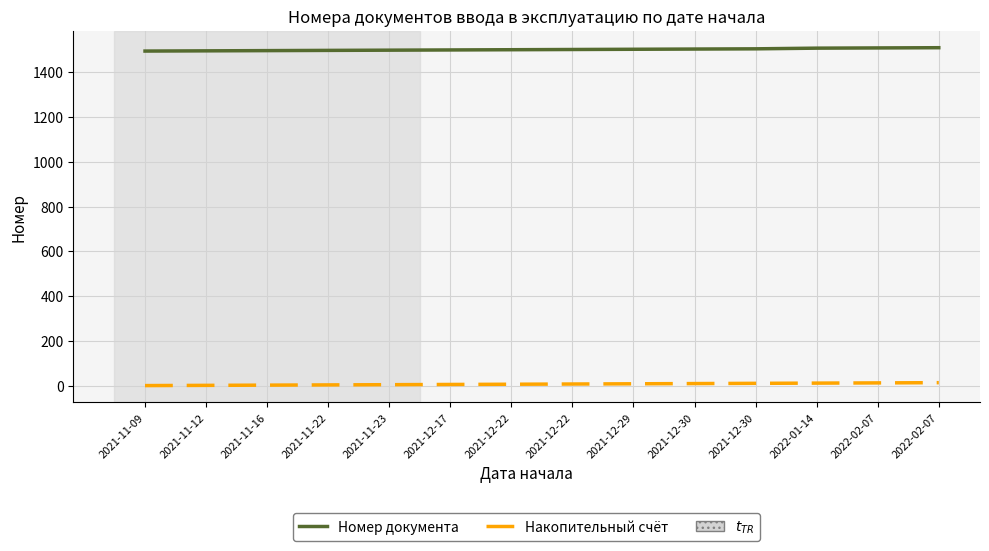

What is the minimum value for Номер документа?

1494